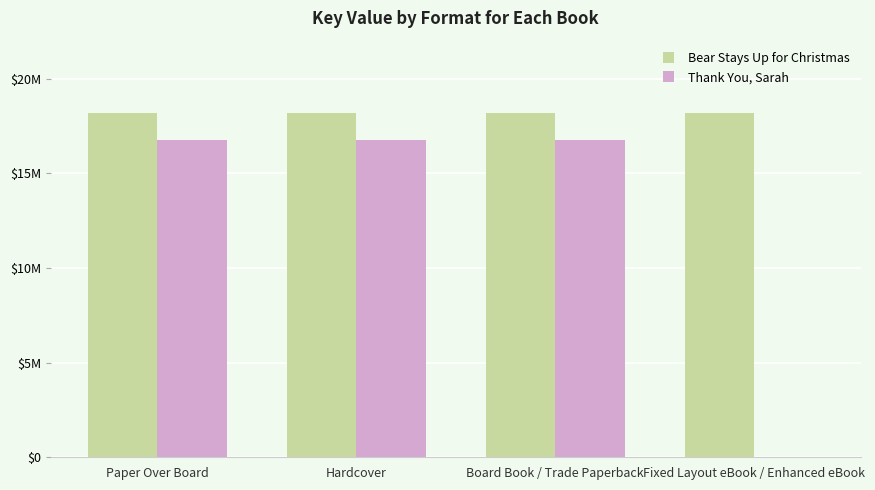

What are all the series names shown in the legend?

Bear Stays Up for Christmas, Thank You, Sarah